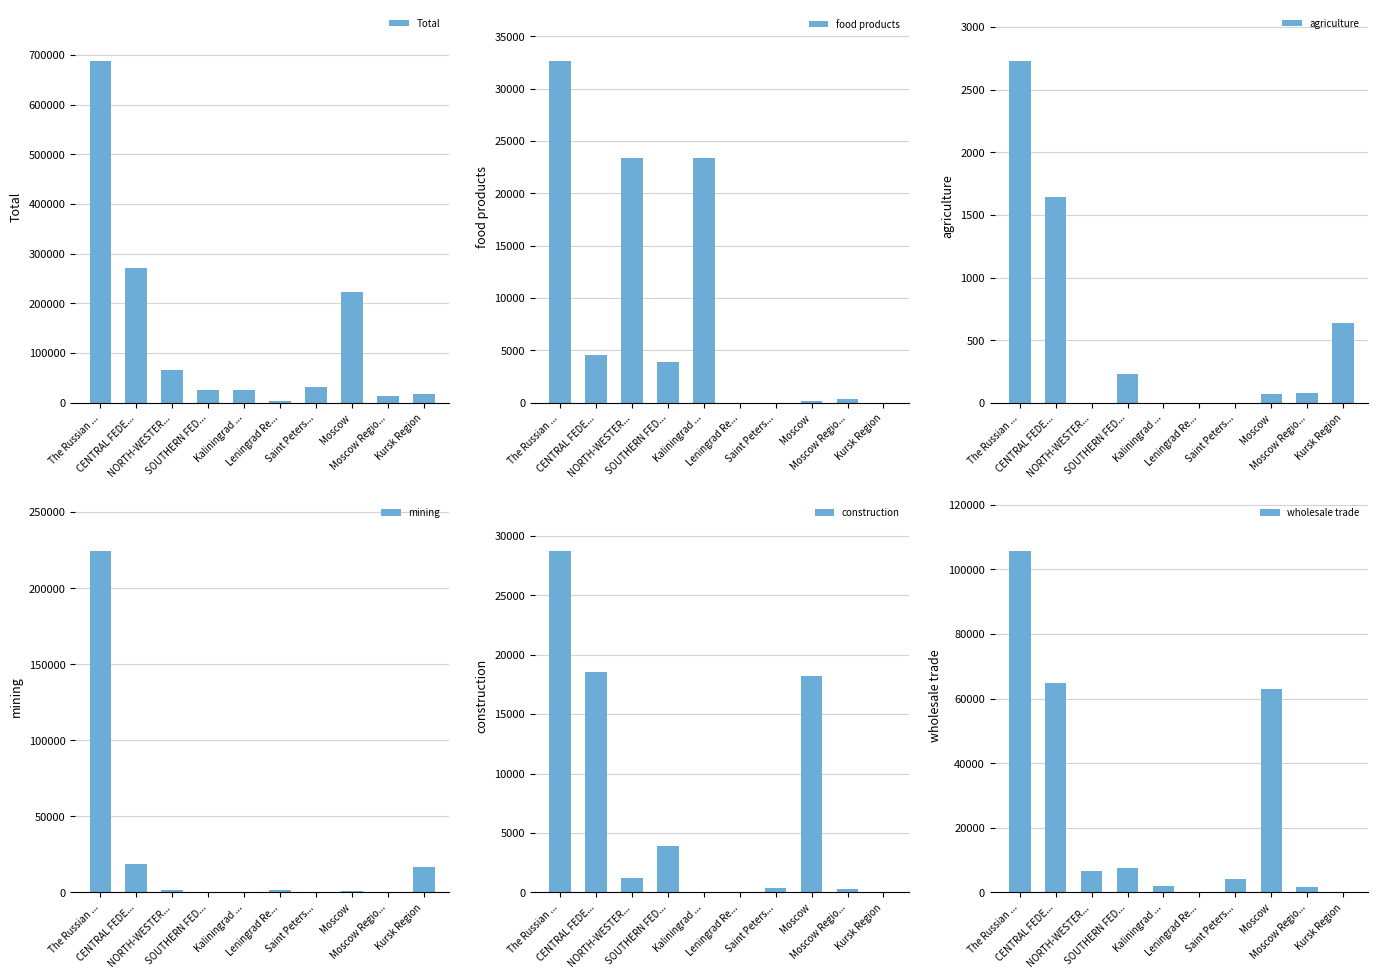

At how many categories does at least one series exceed 70420?

3